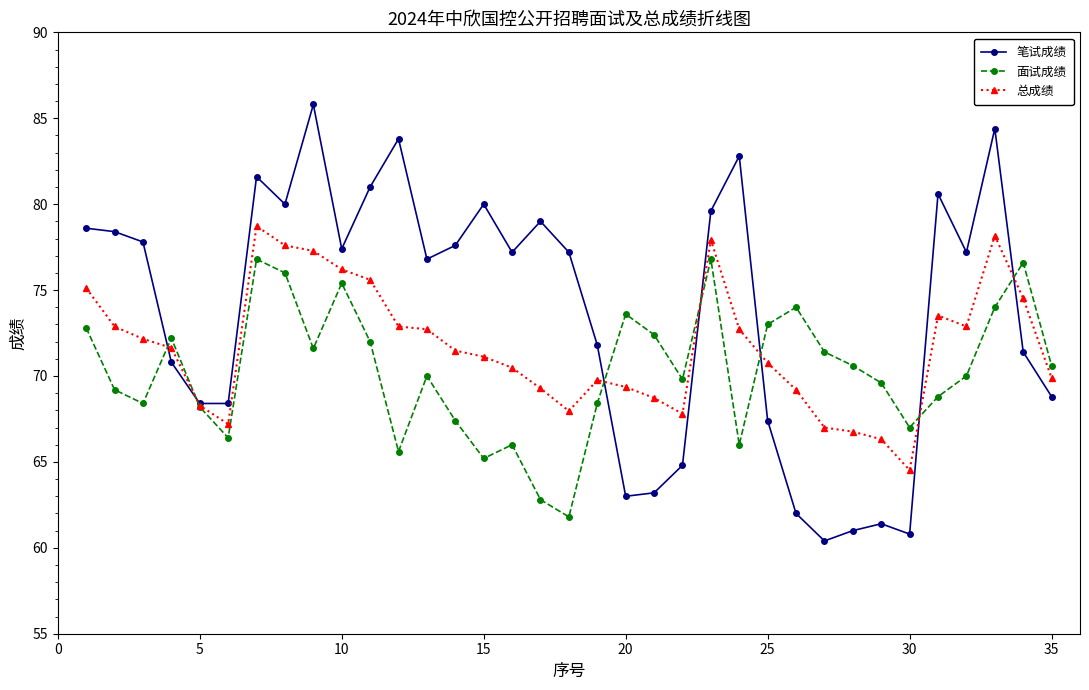

Which series has the largest total across all categories?

笔试成绩